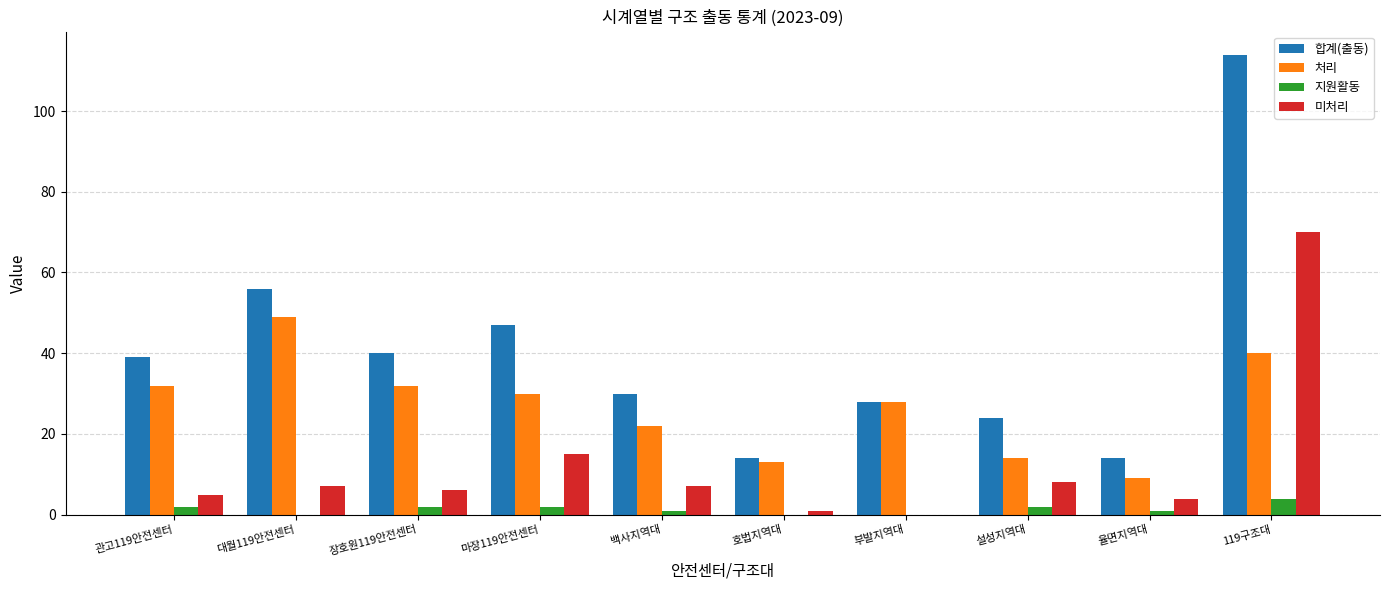

At which category is the sum across all series the highest?

119구조대